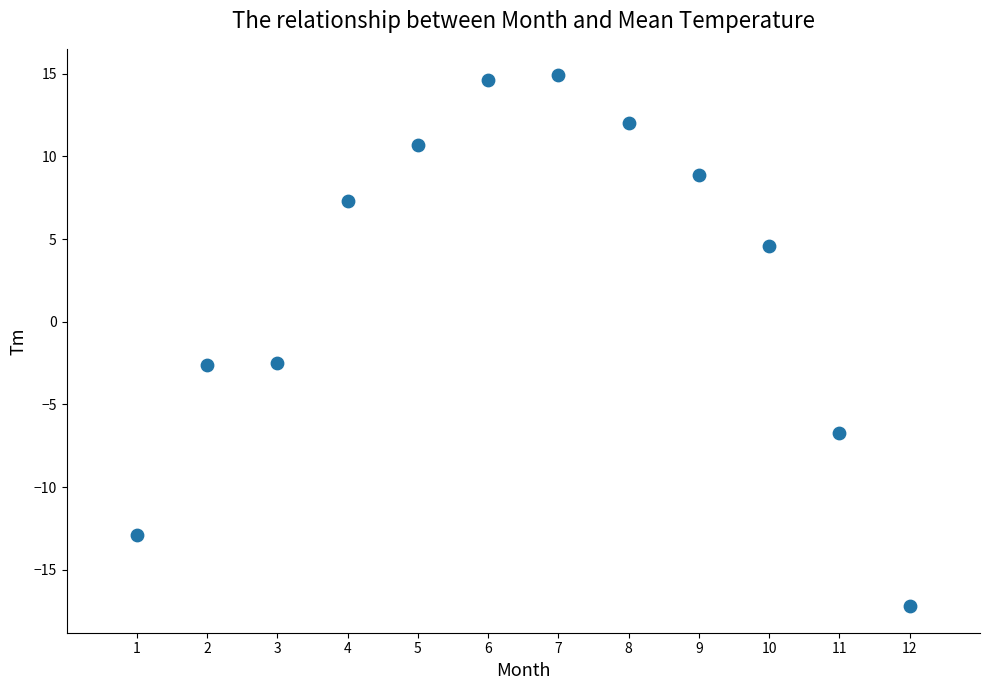

What is the range of Y values (max minus min)?

32.1